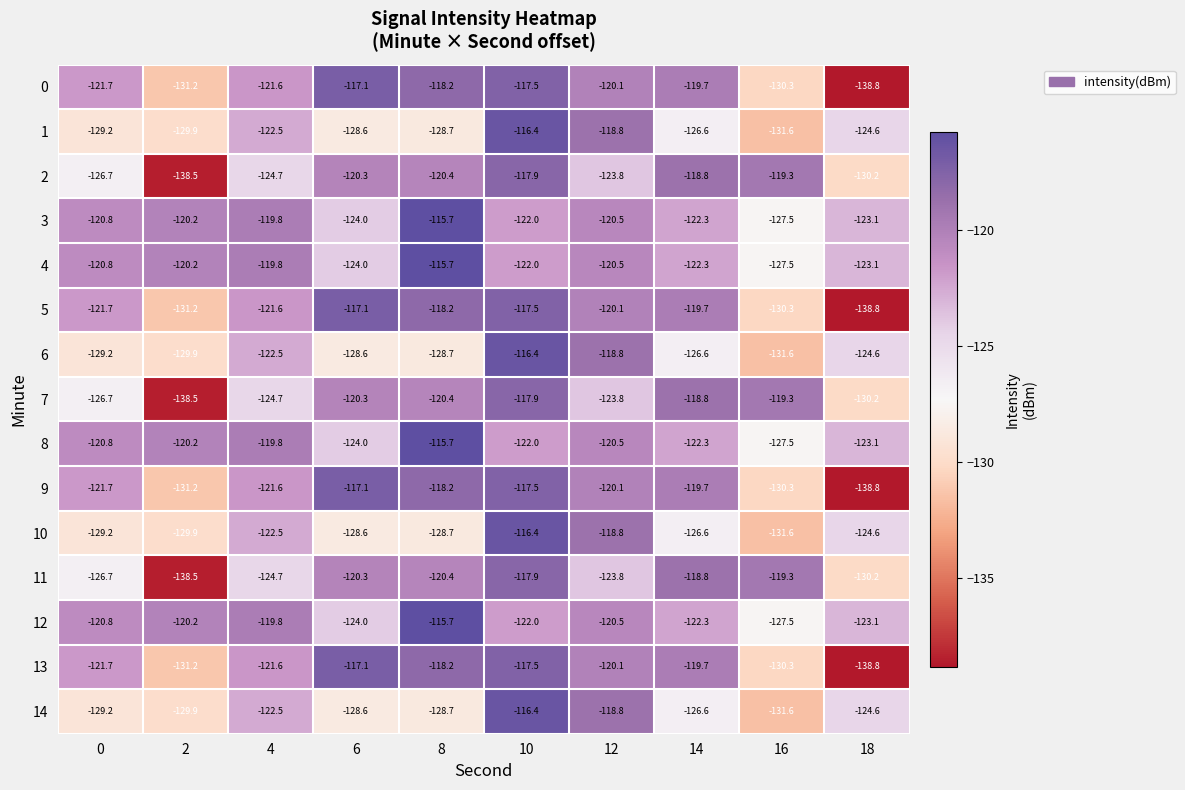

True or false: 4 has a value of -182.2 at 16.

False